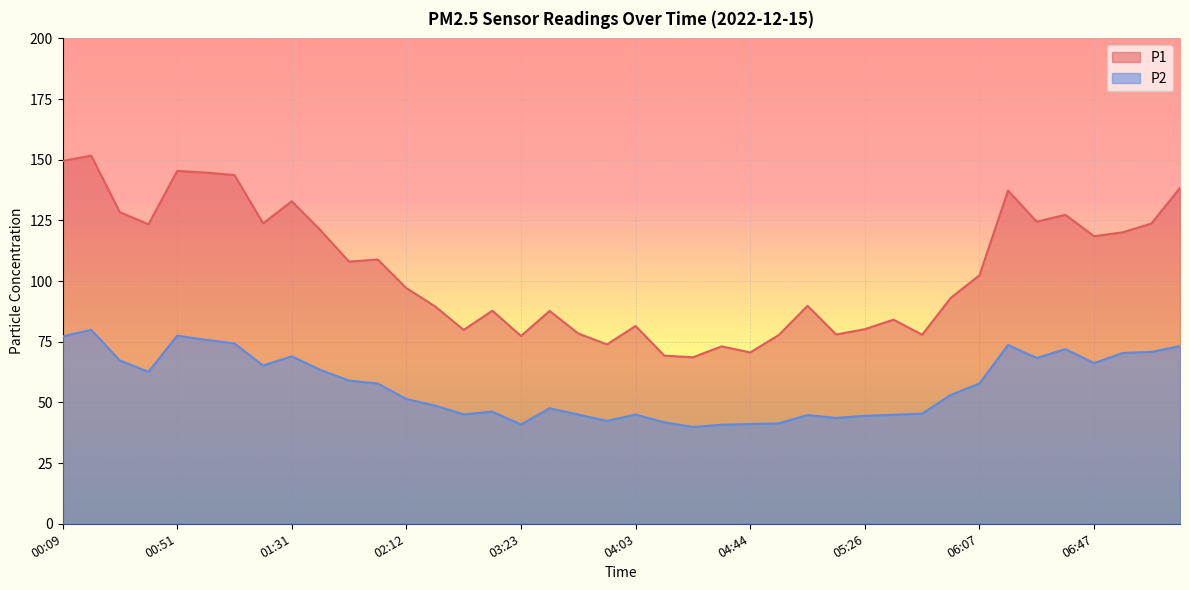

What position from the right is 03:33?

23